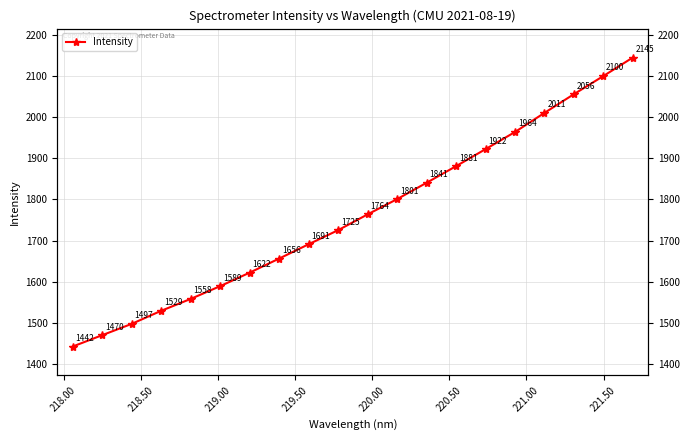

What is the smallest value displayed?

1442.1